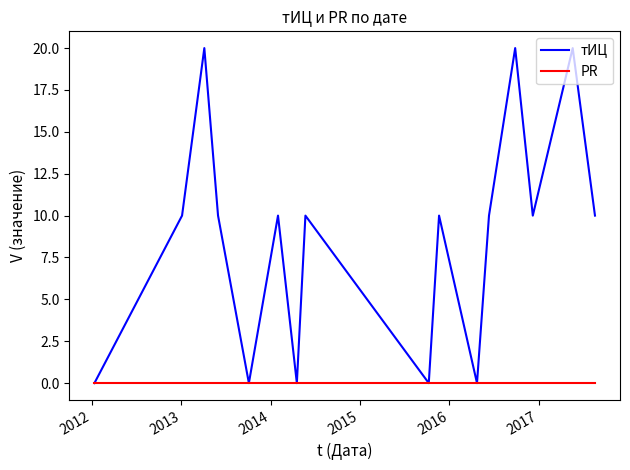

Reading right to left, extract all data points from this chart.

тИЦ: 10	20	10	20	10	0	10	0	10	0	10	0	10	20	10	0
PR: 0	0	0	0	0	0	0	0	0	0	0	0	0	0	0	0